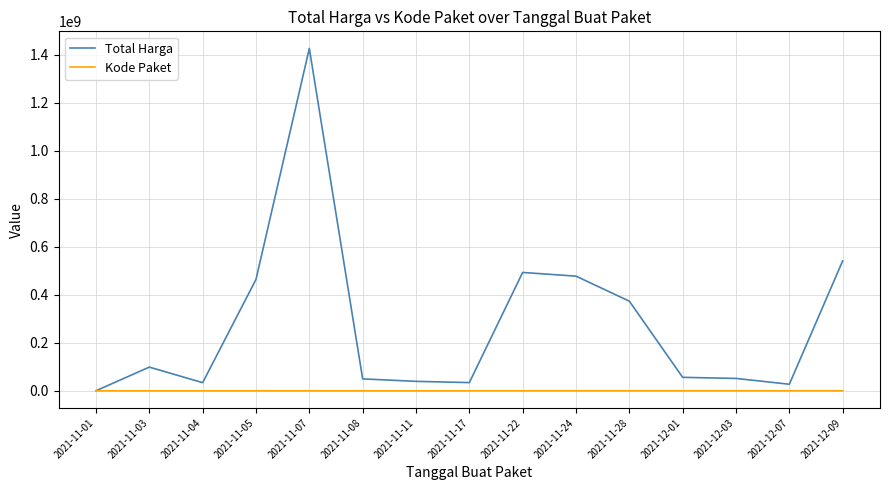

List the series in order of their peak value, lowest first.

Kode Paket, Total Harga